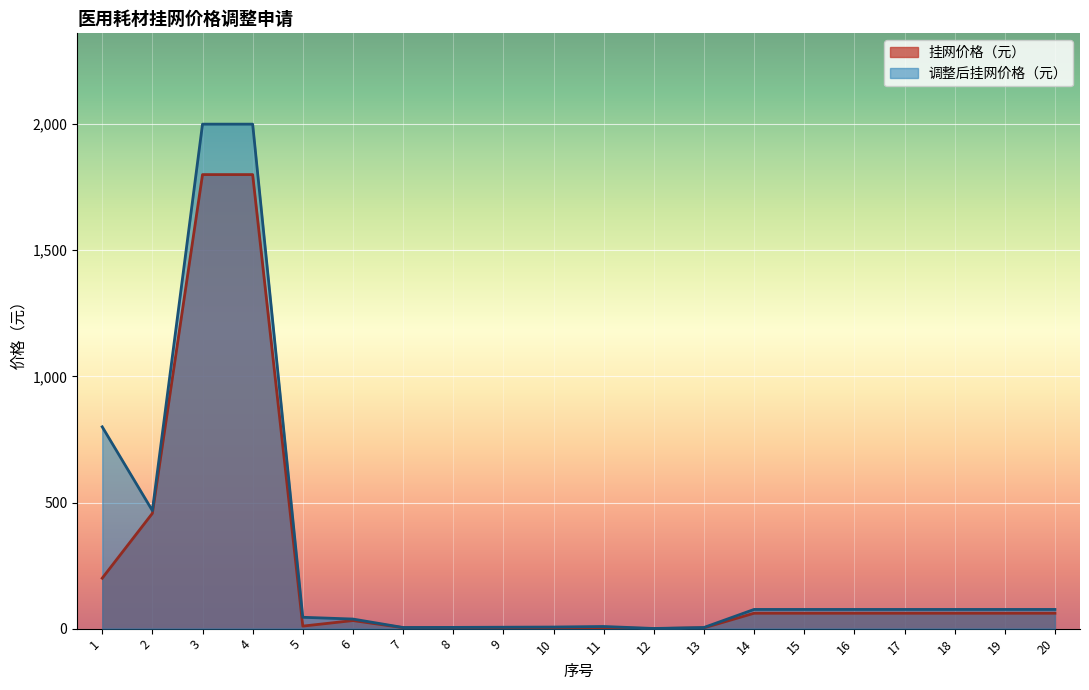

The value of 调整后挂网价格（元） at 10 is 6.3. True or false?

True